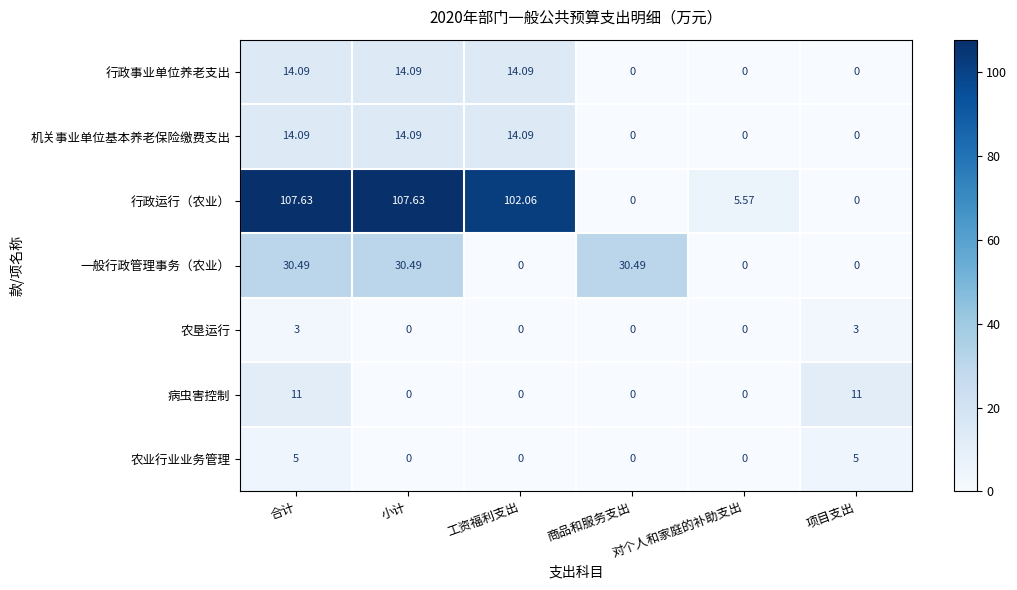

At which category is the sum across all series the highest?

合计